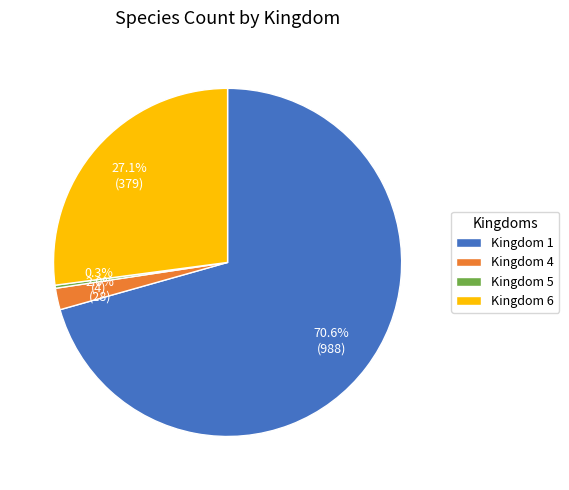

To the nearest percent, what is the average slice percentage?

25%